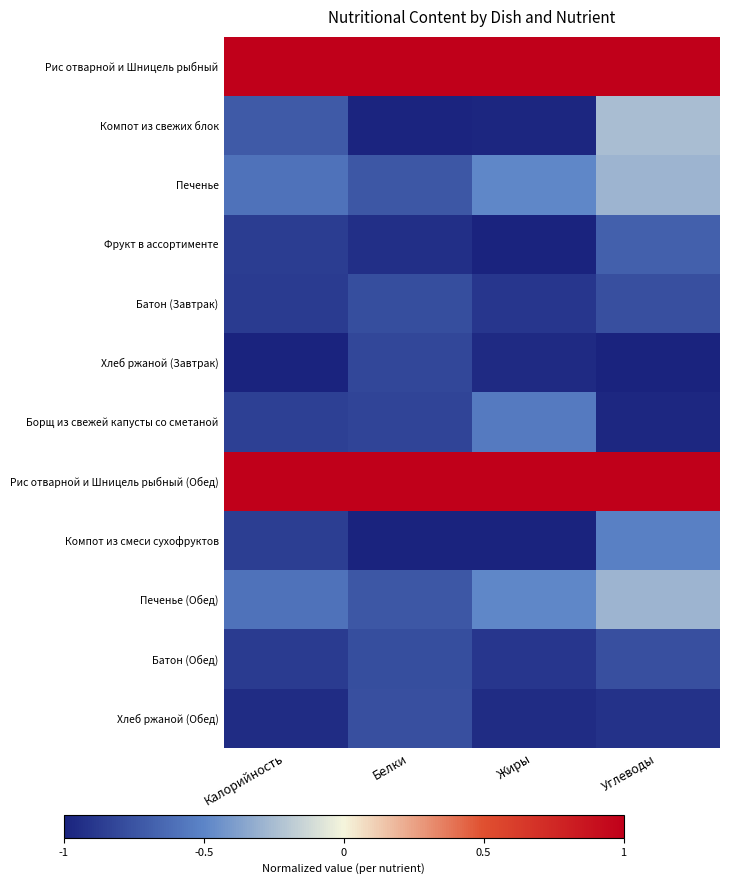

Rank the series at Белки from lowest to highest value.

Компот из смеси сухофруктов, Компот из свежих блок, Фрукт в ассортименте, Борщ из свежей капусты со сметаной, Хлеб ржаной (Завтрак), Батон (Завтрак), Батон (Обед), Хлеб ржаной (Обед), Печенье, Печенье (Обед), Рис отварной и Шницель рыбный, Рис отварной и Шницель рыбный (Обед)